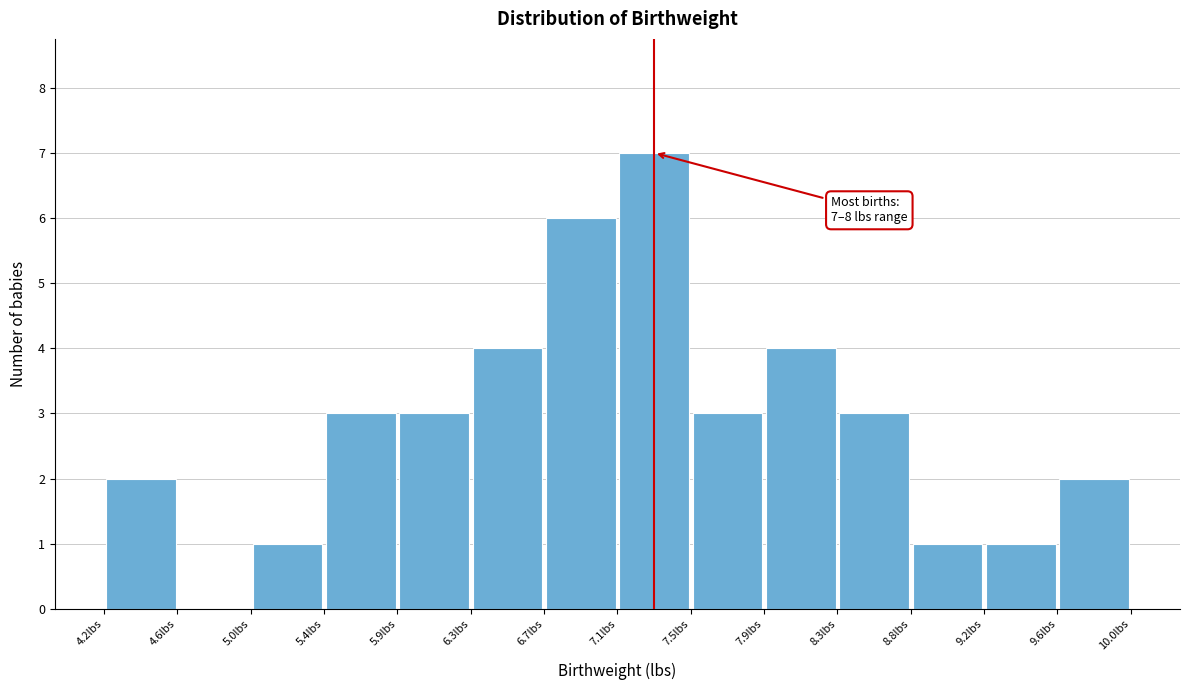

Over which range of the x-axis is the bar tallest?

7.10 to 7.50